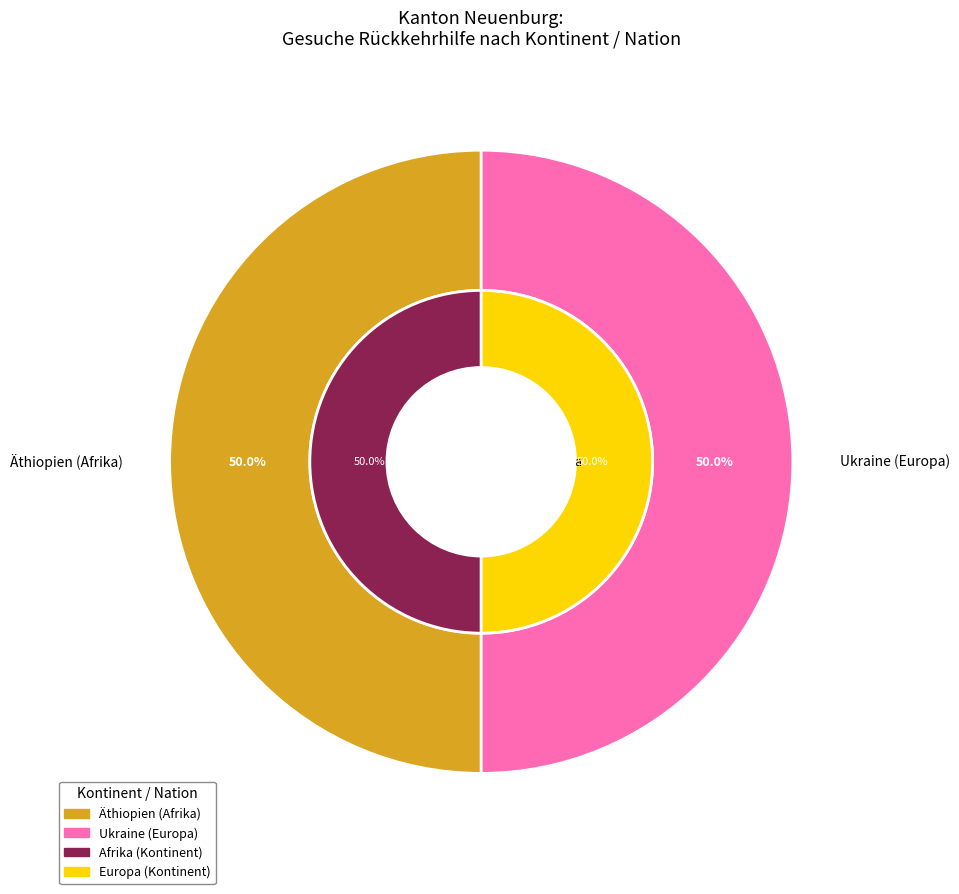

How much of the chart is everything except Herkunft unbekannt?

100.0%